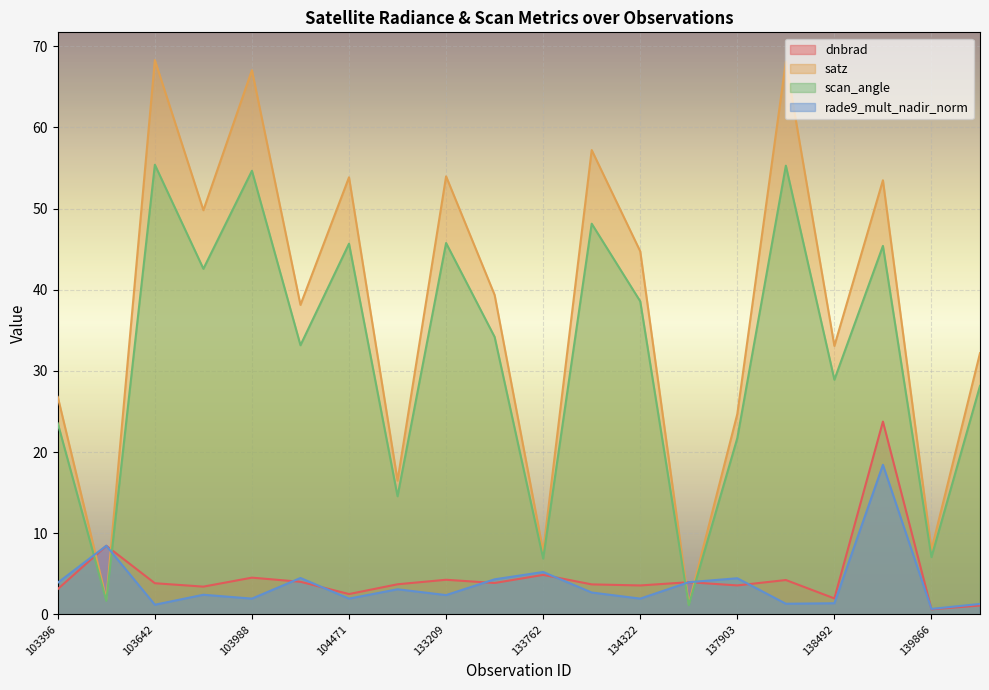

True or false: rade9_mult_nadir_norm has more than 0 interior local peaks.

True